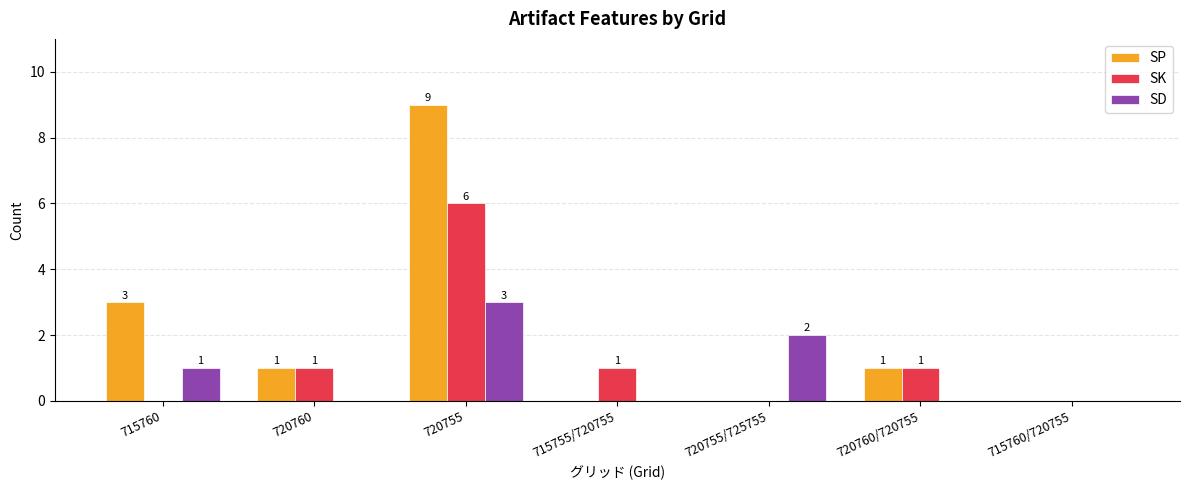

Is it true that SP equals 1 at 720760?

True